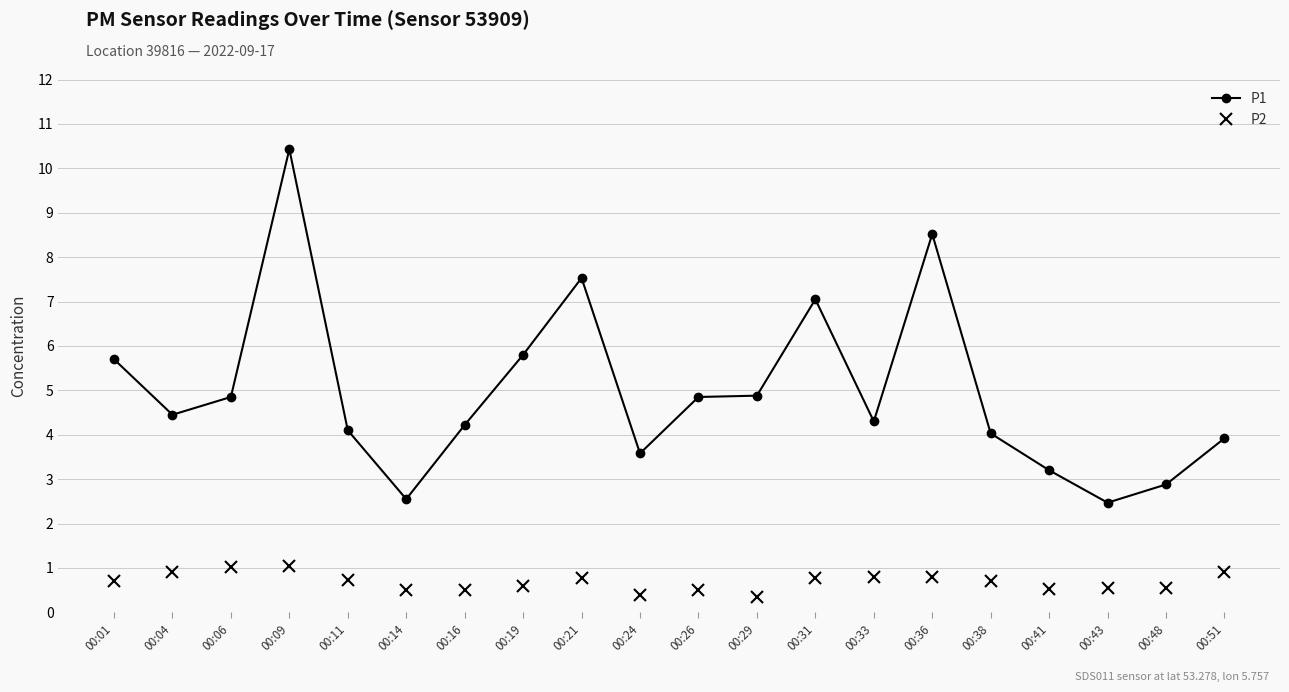

At which category does P1 reach its first local peak?

00:09